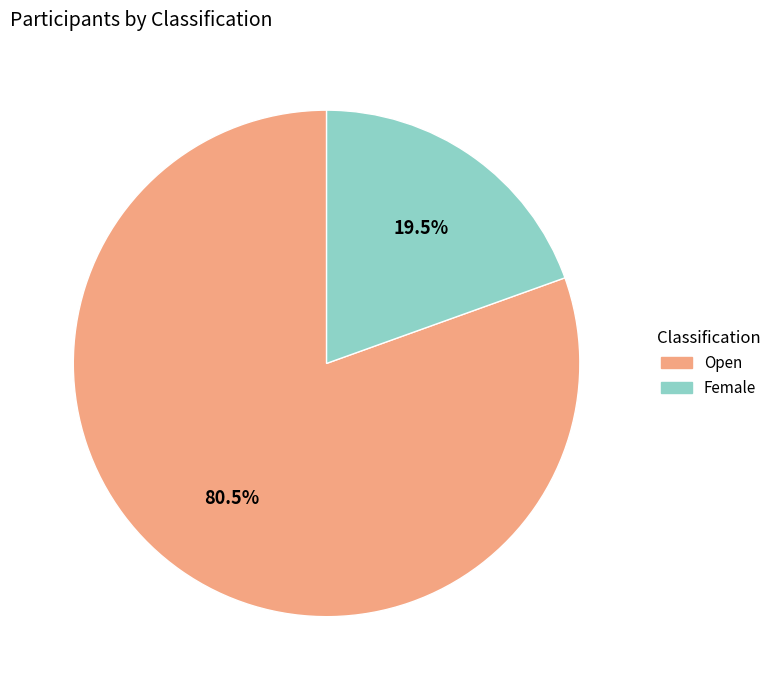

Is the sum of Open and Female greater than half?

Yes